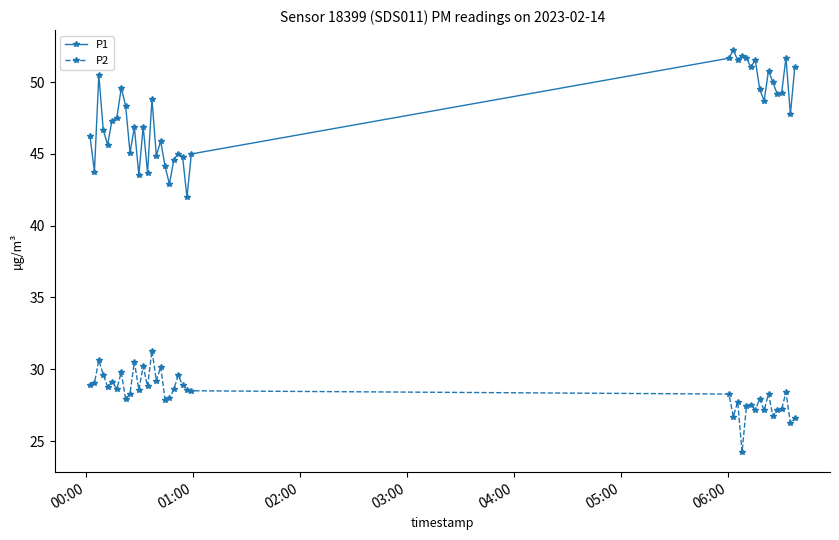

What is the difference between the maximum and minimum values in the P2 series?

7.1